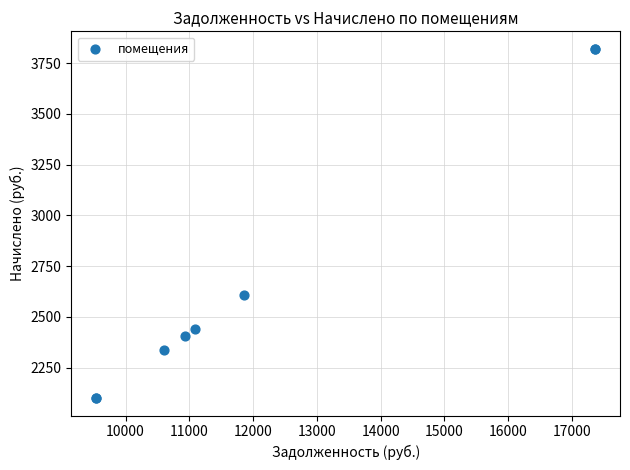

What Y value in the scatter plot is closest to 2960?

2609.3